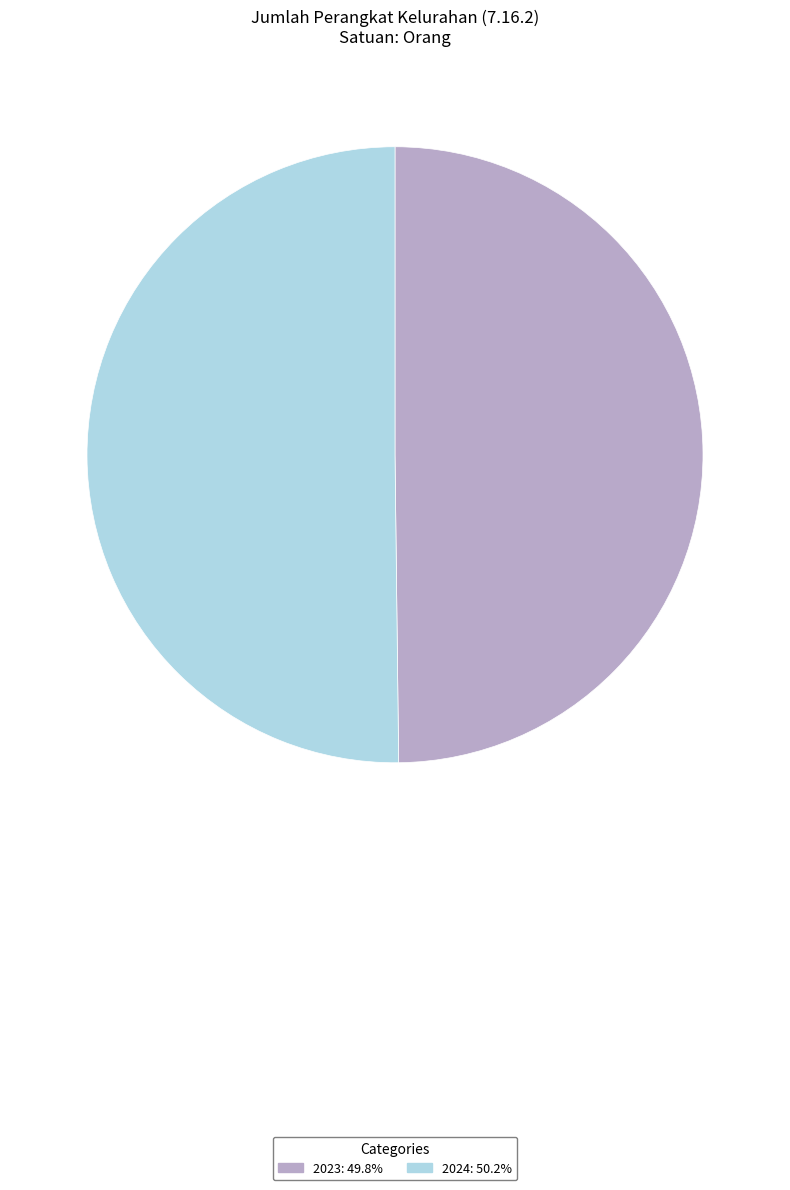

How many slices are in this pie chart?

2